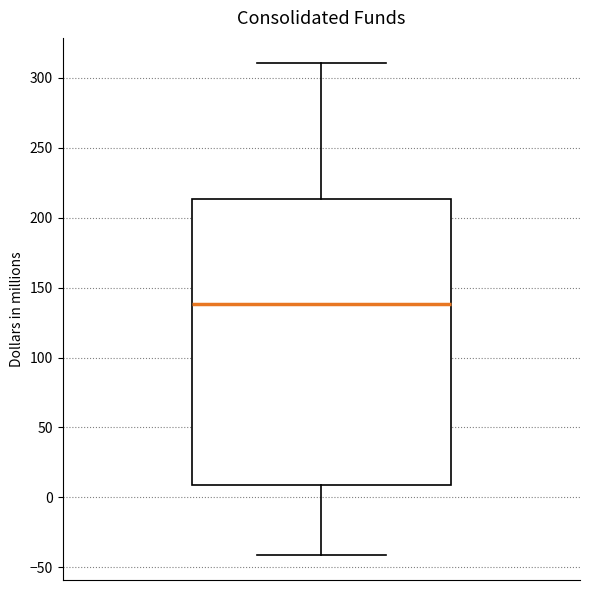

Read this box plot against the y-axis: the position of the median line, the range covered by the box, and the ends of both whiskers. The values are not printed on the chart, so give them approximately, as read against the axis.

median 140, box 10 to 215, whiskers -40 to 310